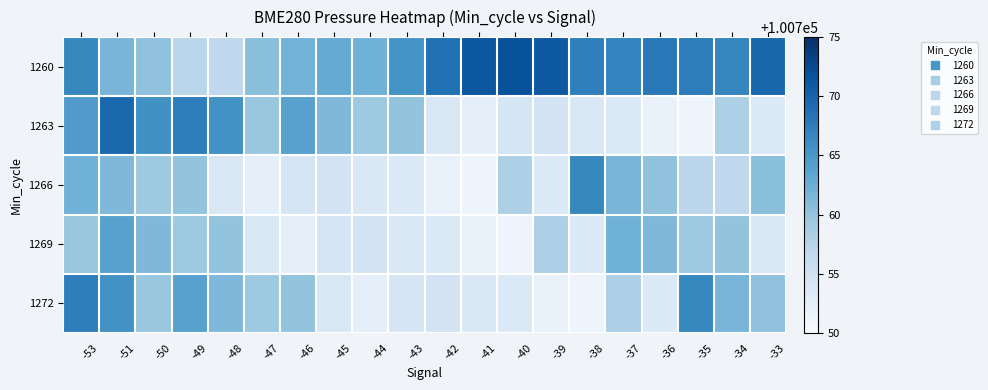

What is the total value across all series at -44?

503781.9